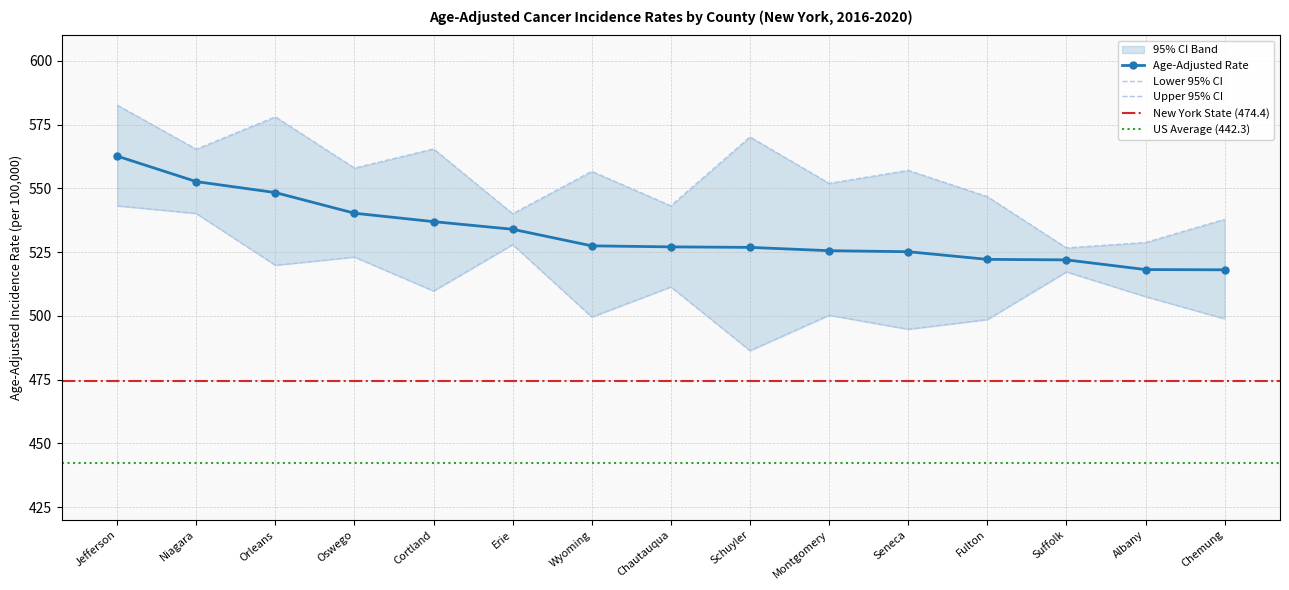

What is the minimum value for Age-Adjusted Rate?

518.1